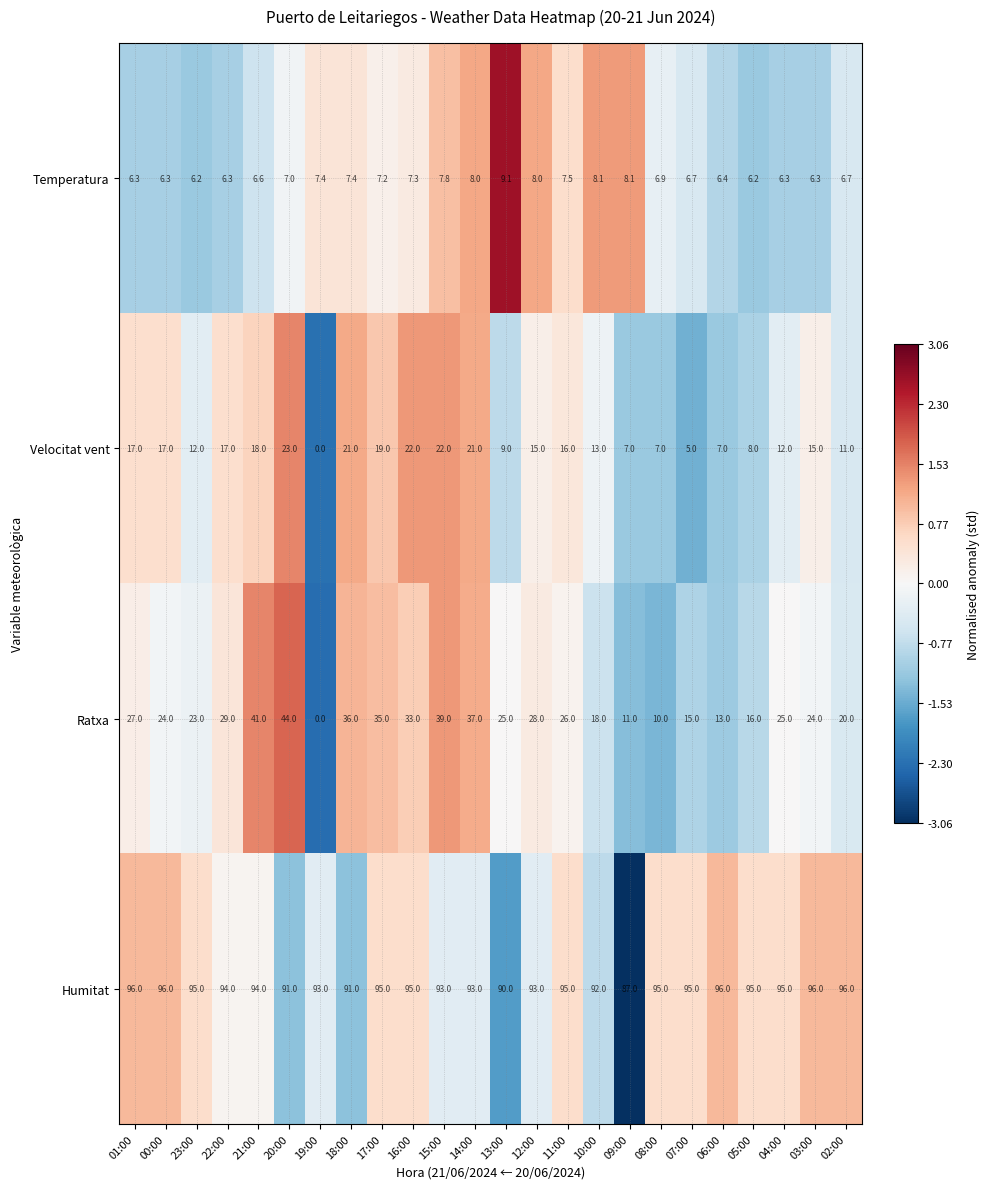

What is the difference between the highest and lowest values at 08:00?

88.1